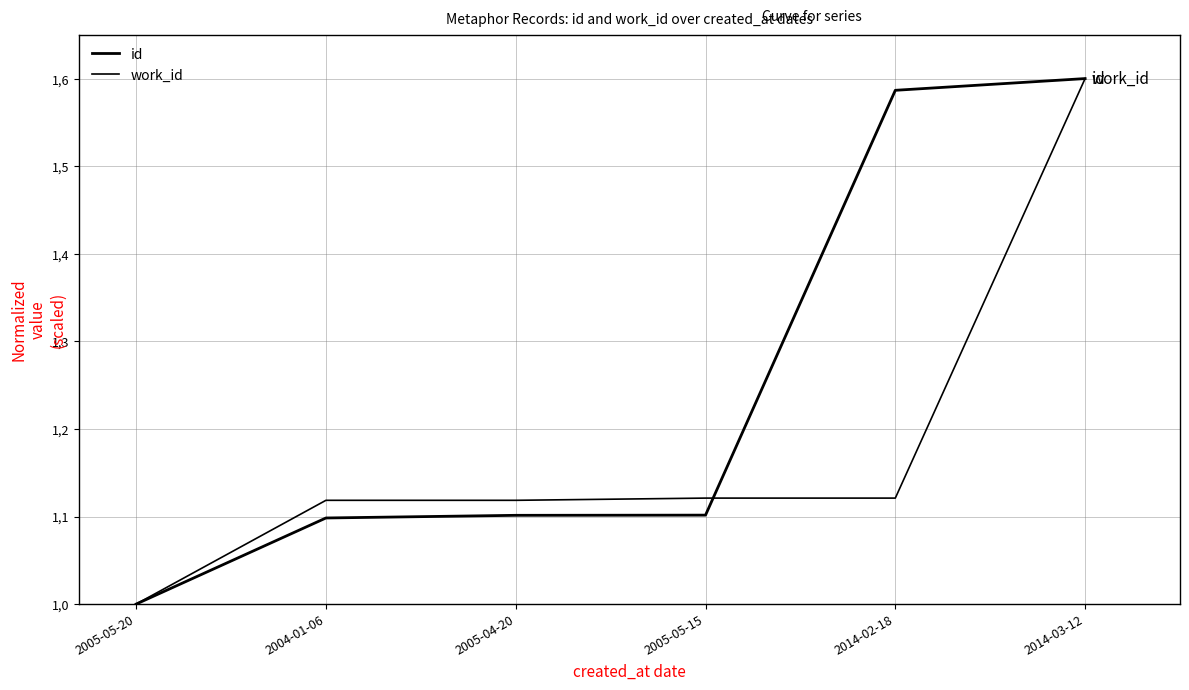

Rank the series by their maximum value, from lowest to highest.

id, work_id